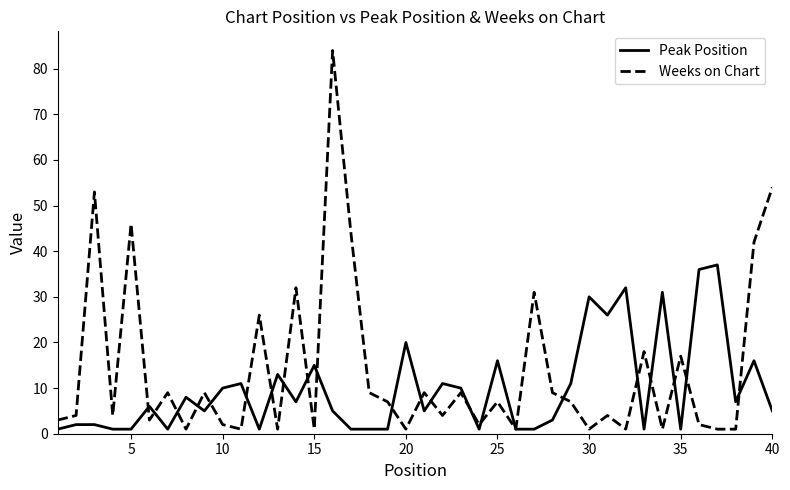

Rank the series by their average value, from highest to lowest.

Weeks on Chart, Peak Position